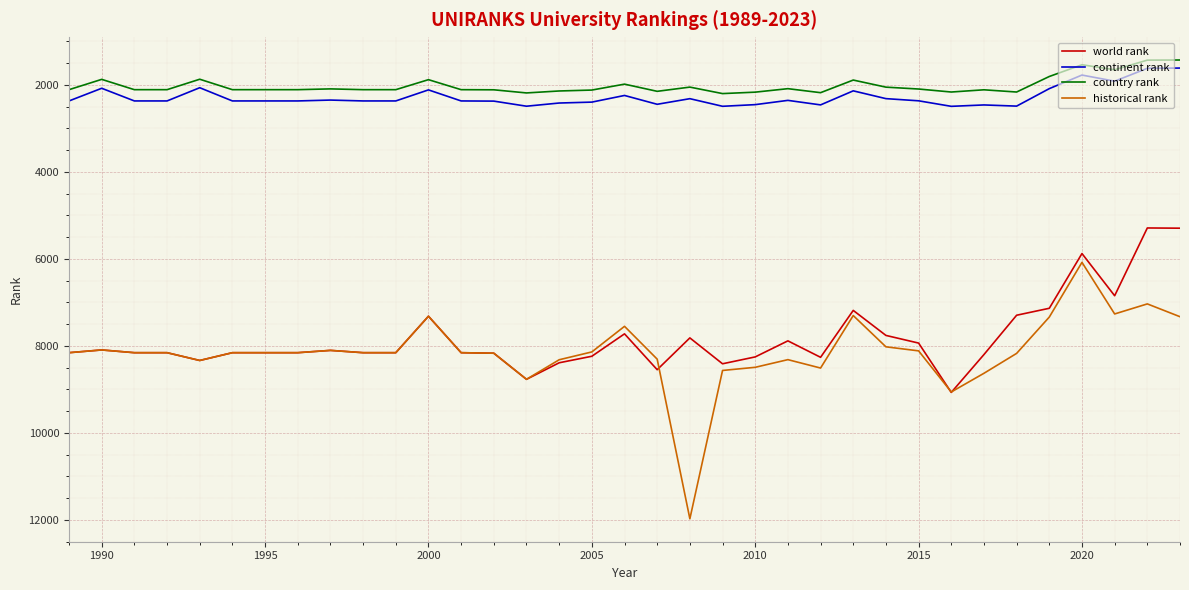

Which series has the widest spread of values?

historical rank